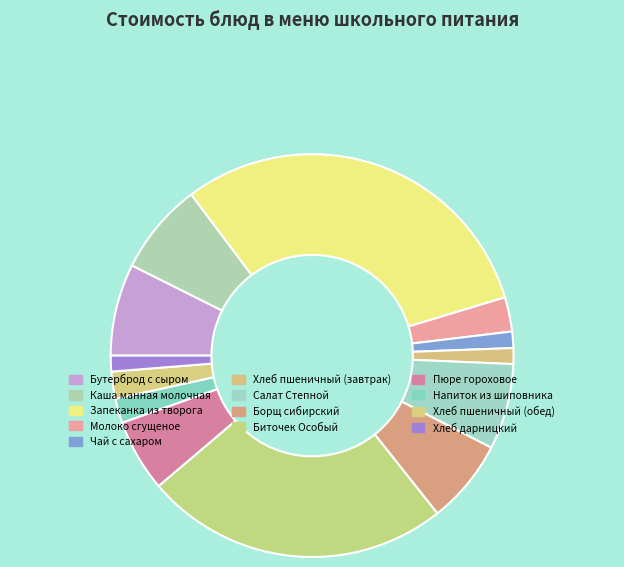

Which category has the biggest portion of the pie?

Запеканка из творога